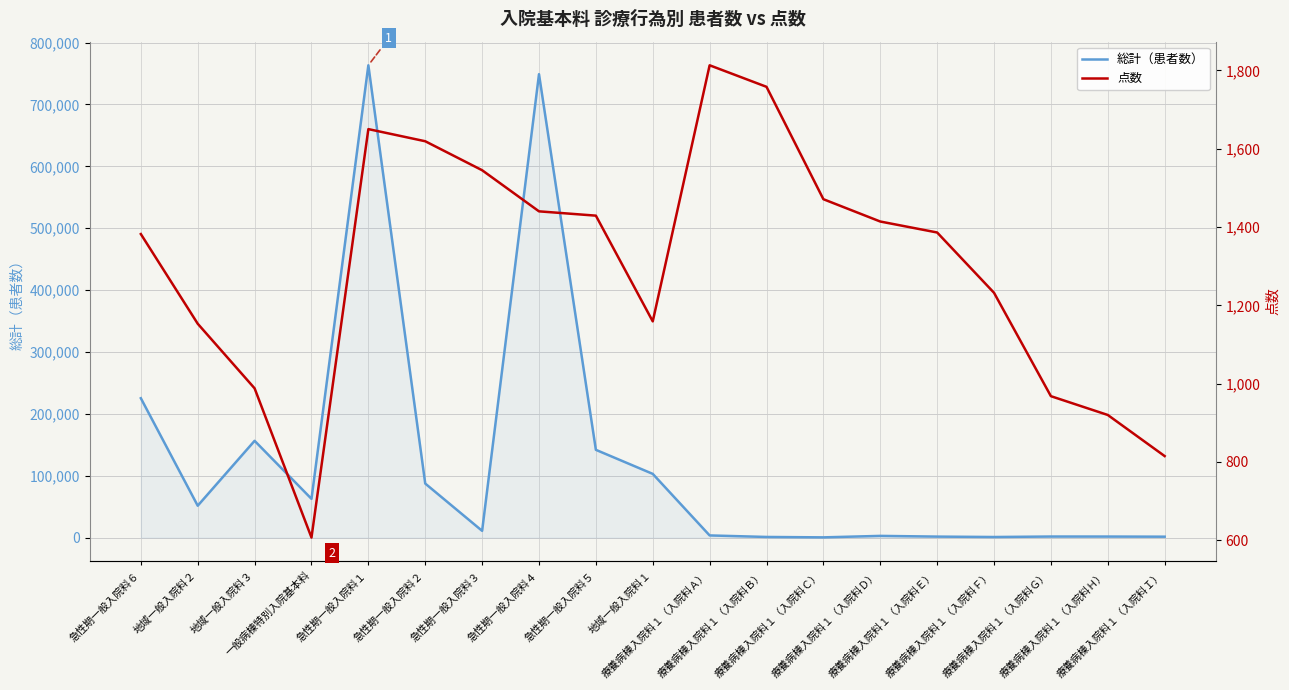

Where do 点数 and 総計（患者数） first cross each other?

療養病棟入院料１（入院料Ａ） and 療養病棟入院料１（入院料Ｂ）